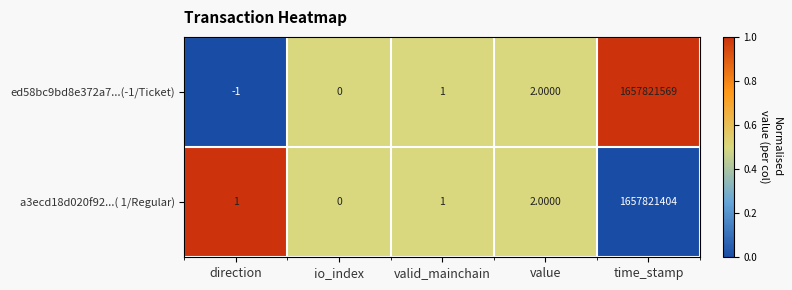

What is the difference between the maximum and minimum values in the a3ecd18d020f92...( 1/Regular) series?

1657821404